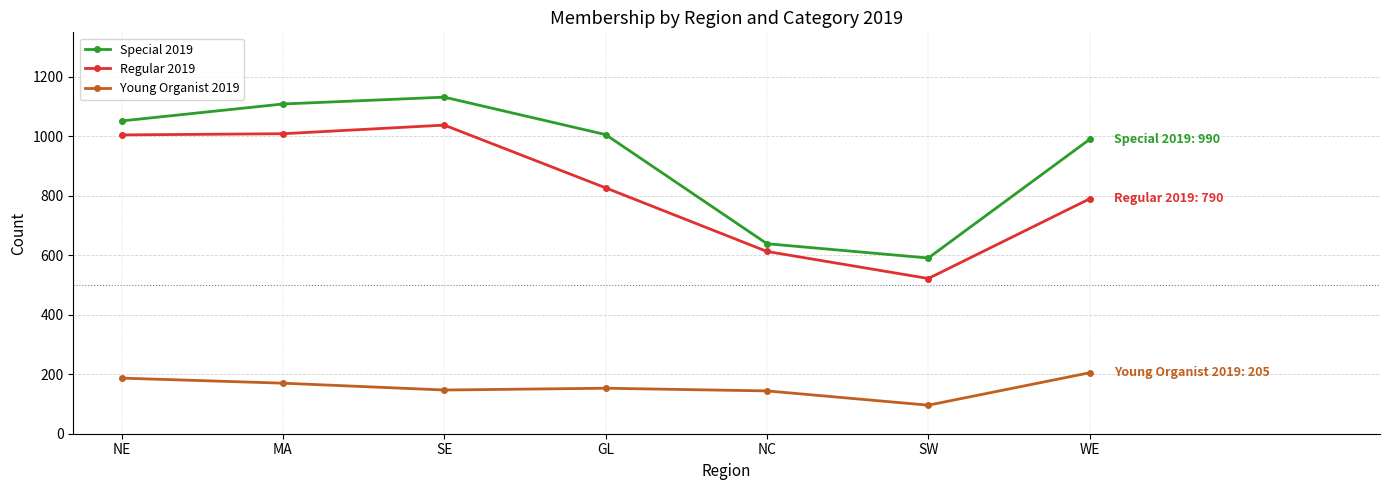

Which category has the highest value across all series?

SE